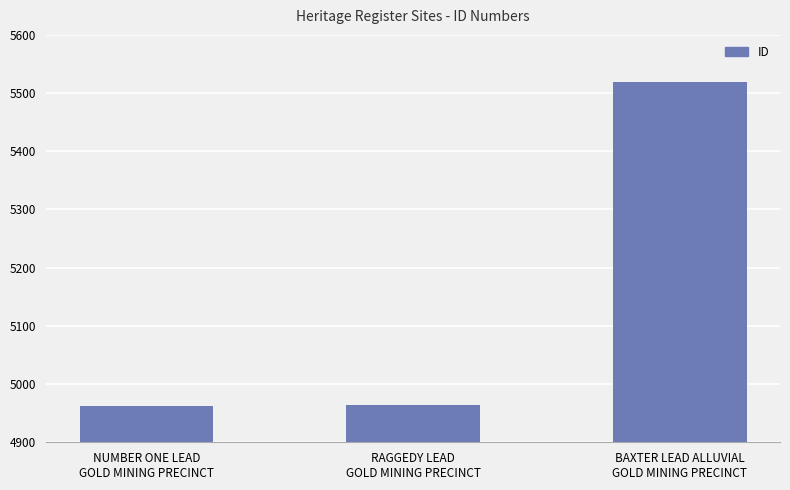

How many bars are there in total?

3